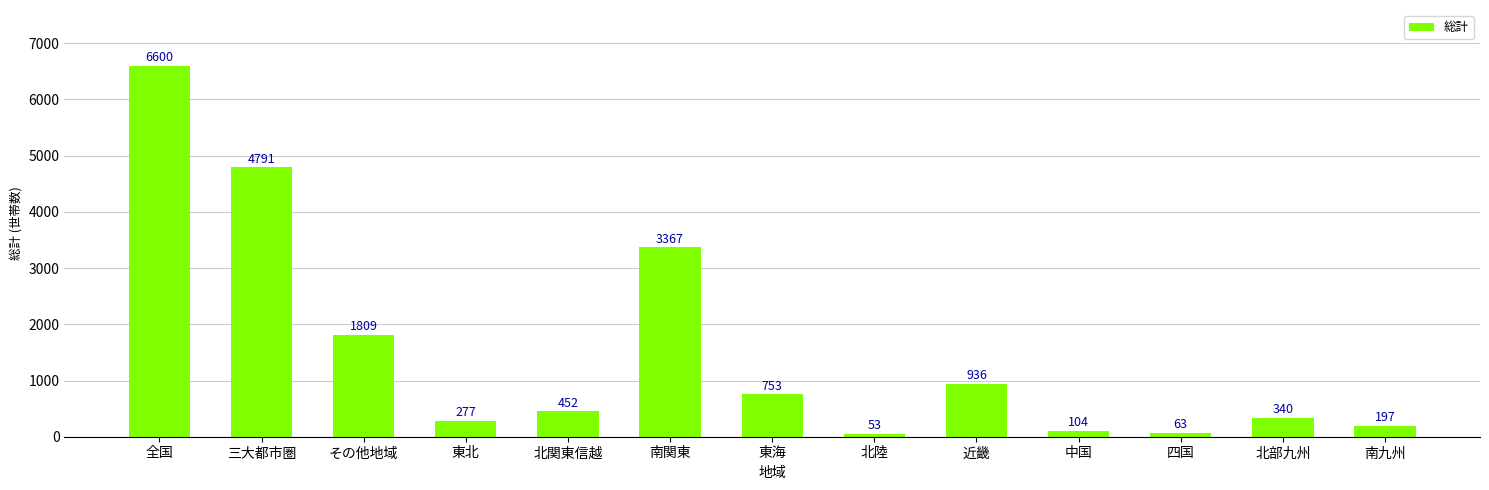

What is the maximum value shown in the chart?

6600